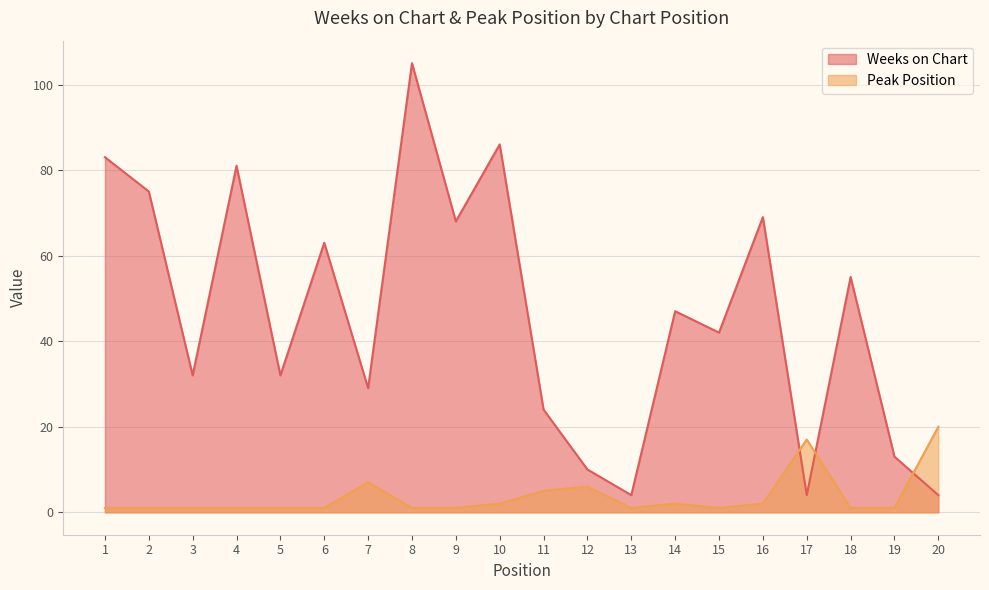

What is the total value across all series at 1?

84